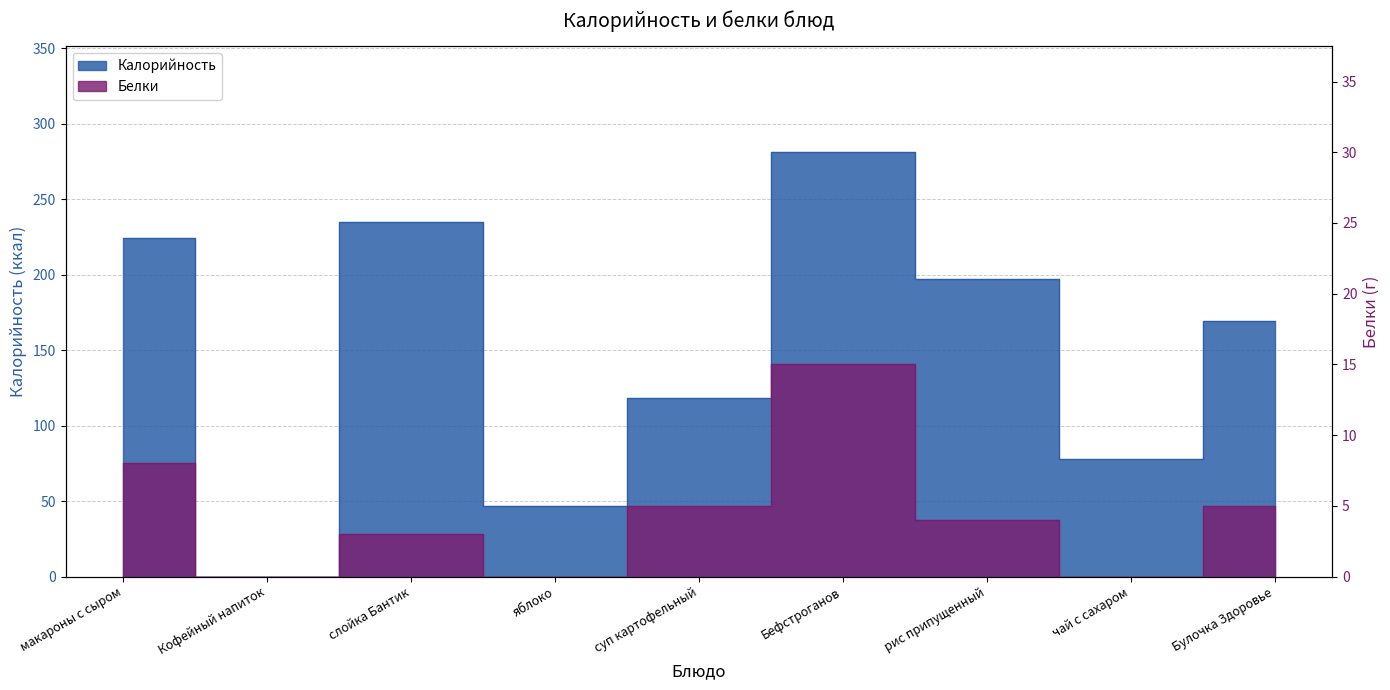

At which category does the chart reach its minimum across all series?

Кофейный напиток